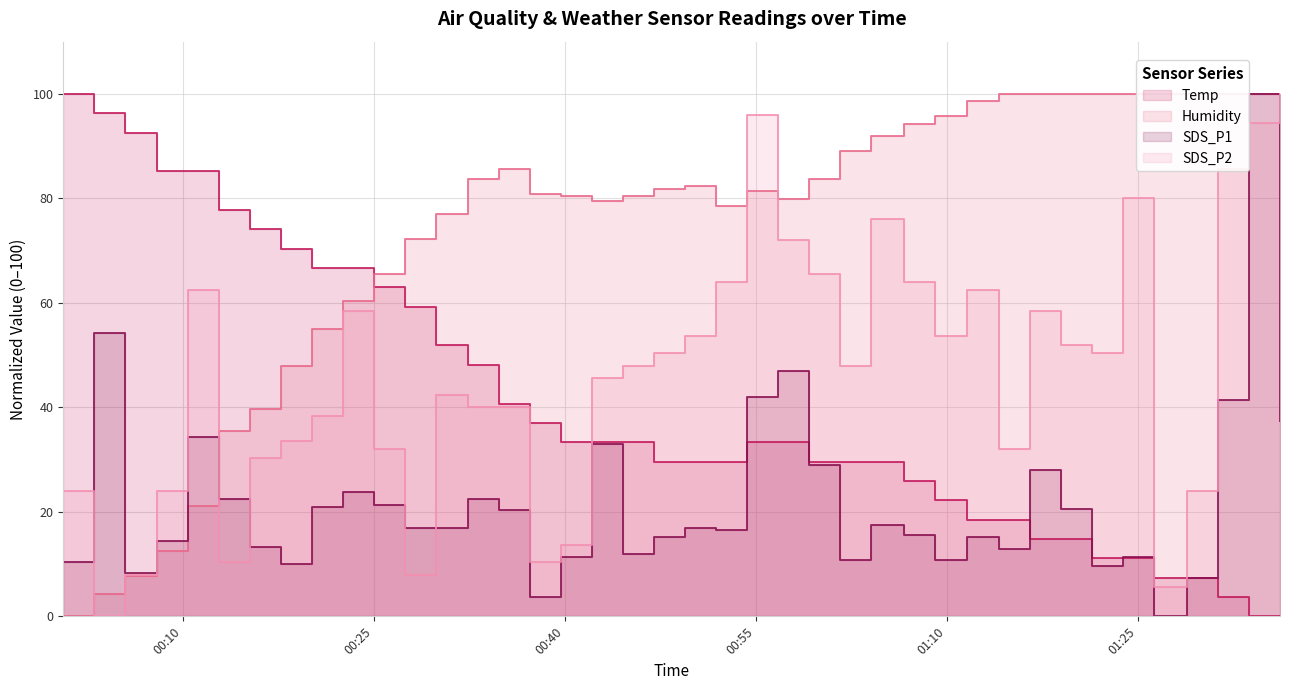

Which series has the largest total across all categories?

Humidity